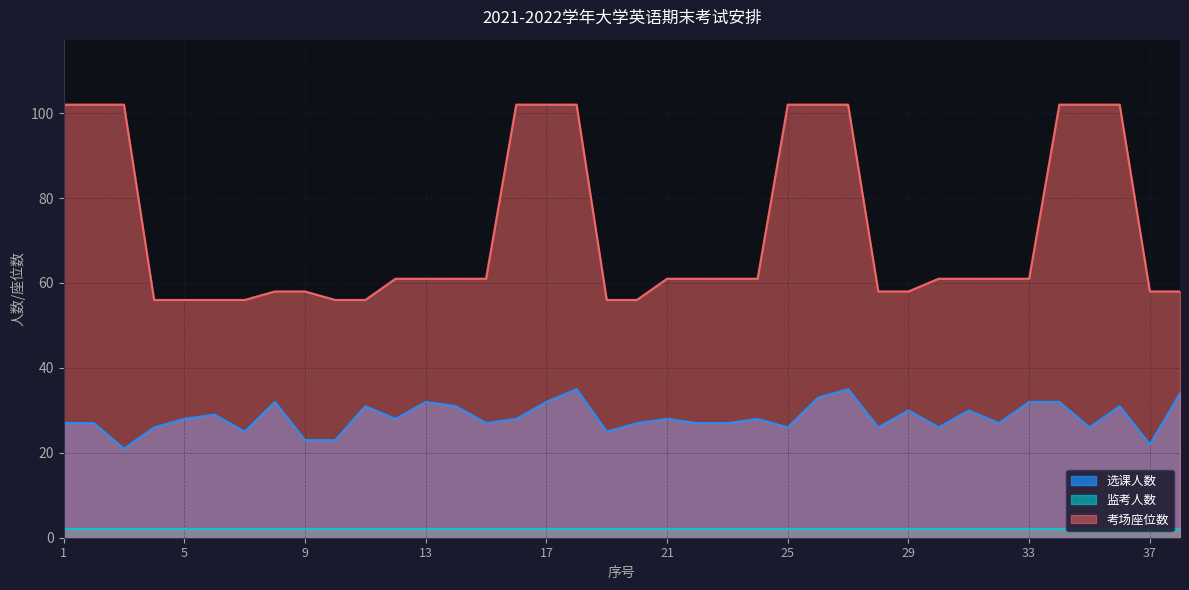

What is the sum of all 选课人数 values?

1077